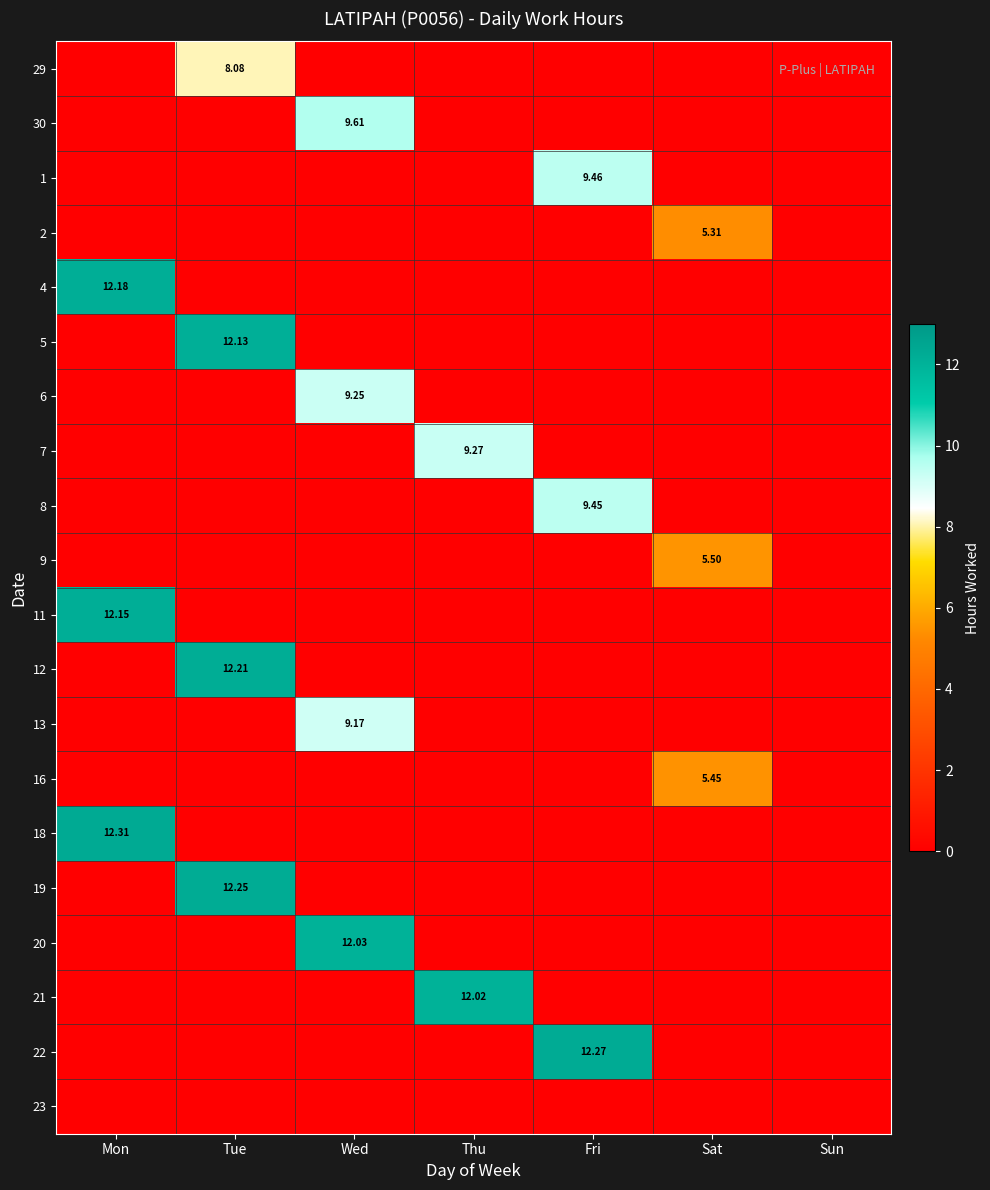

At which label is 19 closest to 6?

Mon